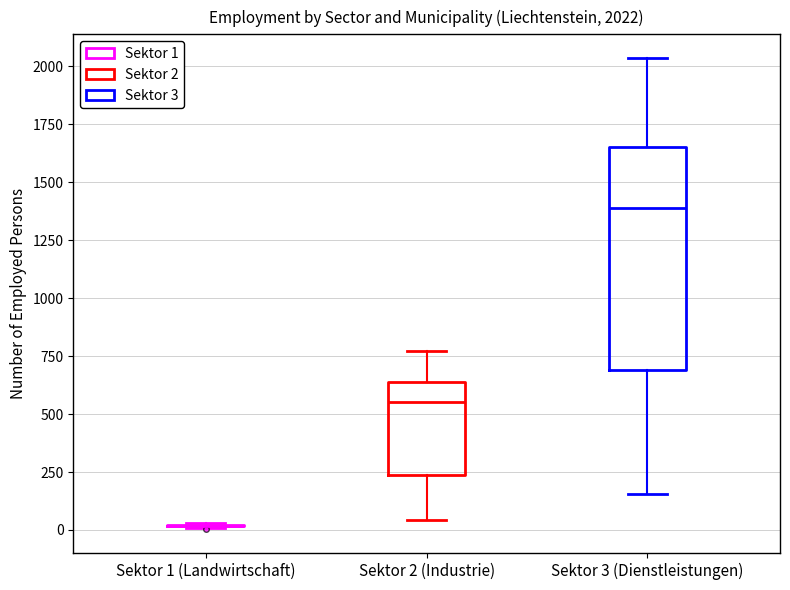

Which box is the tallest, from its lower edge to its upper edge?

Sektor 3 (Dienstleistungen)